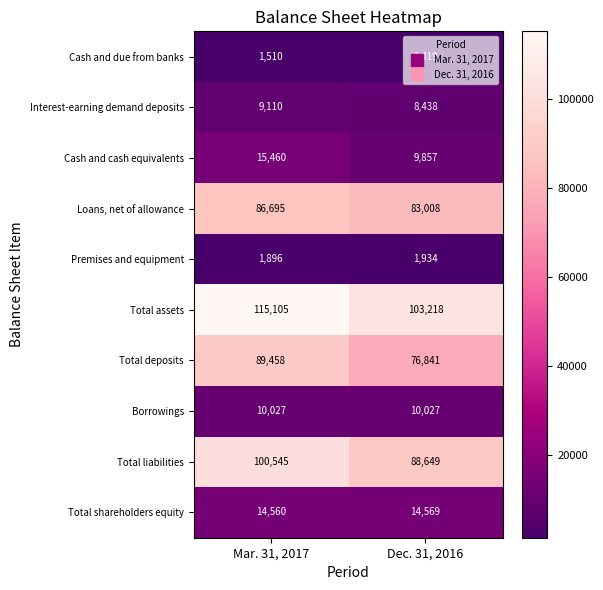

What value does the Total assets series have at Dec. 31, 2016, to the nearest 50?

103200